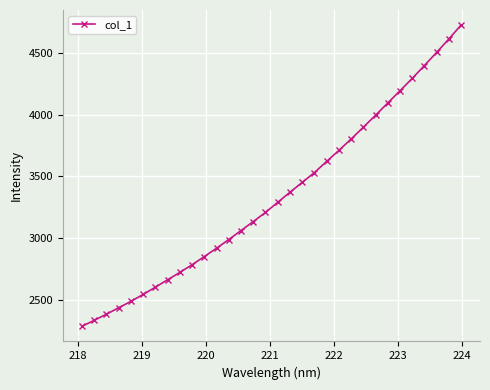

What is the value of the 9th point from the left?

2721.6